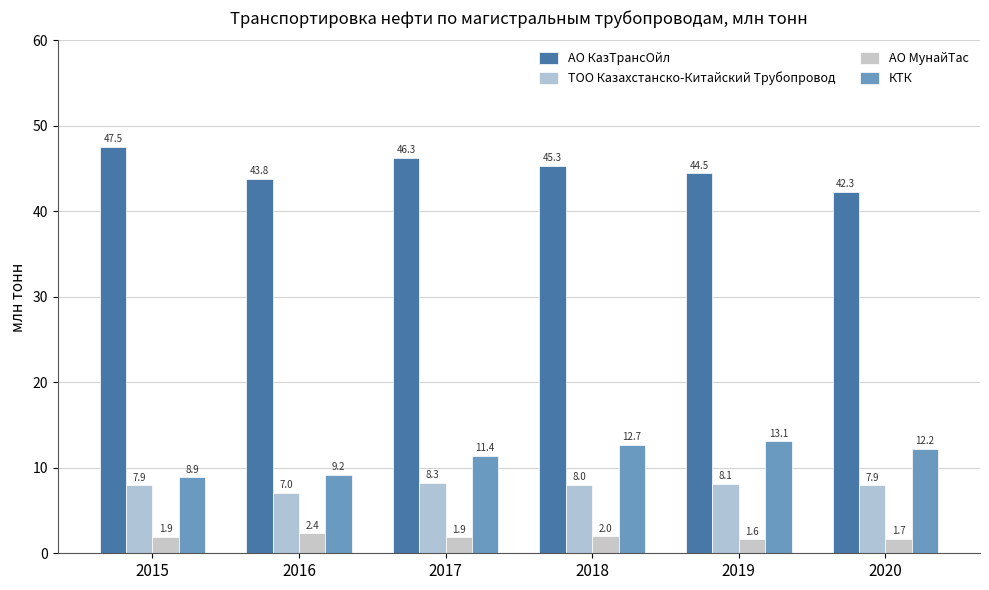

What are all the series names shown in the legend?

АО КазТрансОйл, ТОО Казахстанско-Китайский Трубопровод, АО МунайТас, КТК